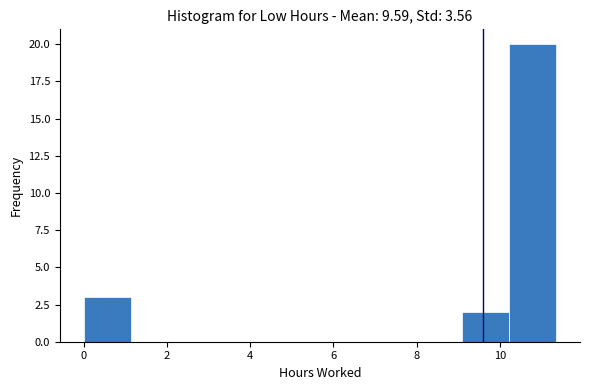

Over which range of the x-axis is the bar tallest?

10.2 to 11.4